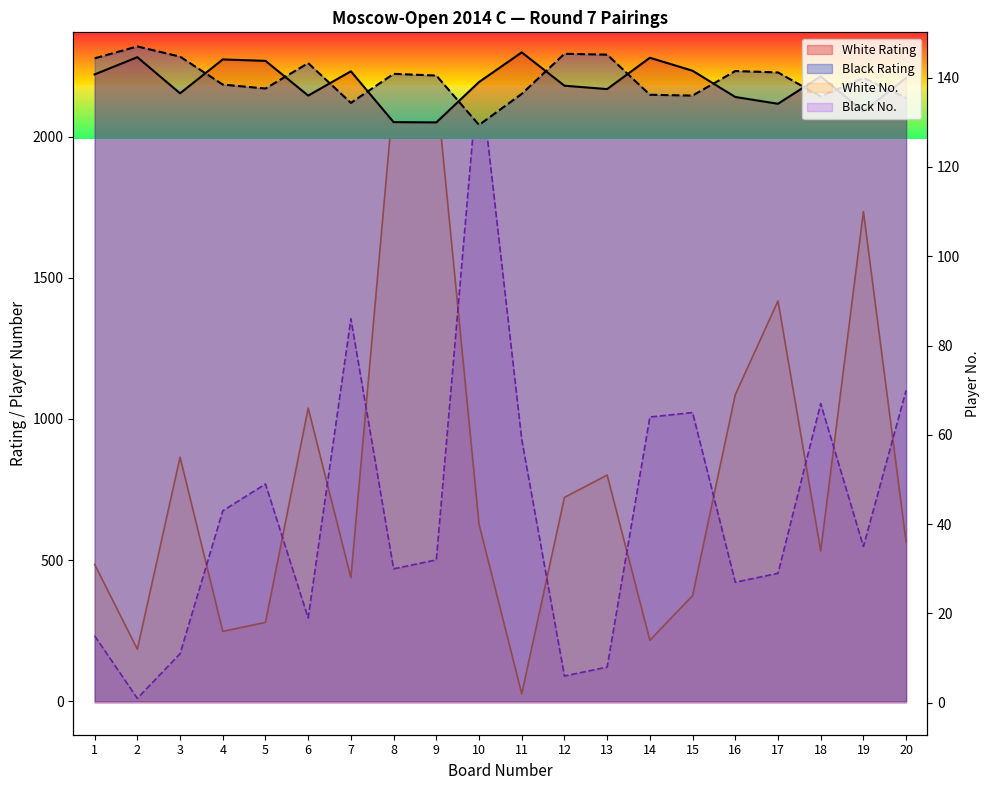

What is the approximate value of White Rating at 2, to the nearest 50?

2300